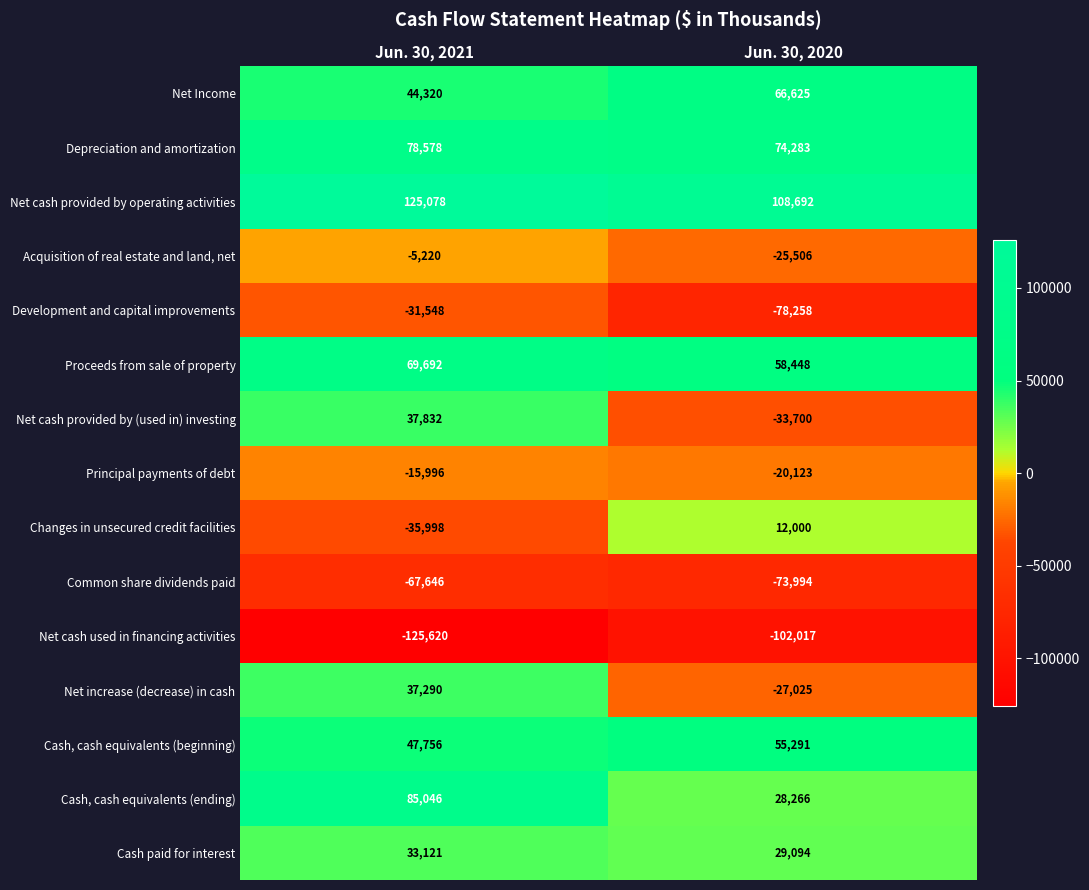

What is the difference between the maximum and minimum values in the Development and capital improvements series?

46710